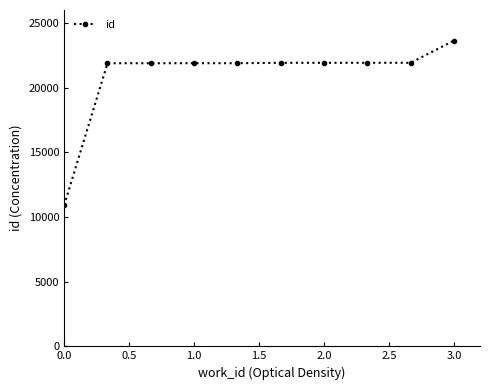

What is the value of the 1st point from the left?

10910